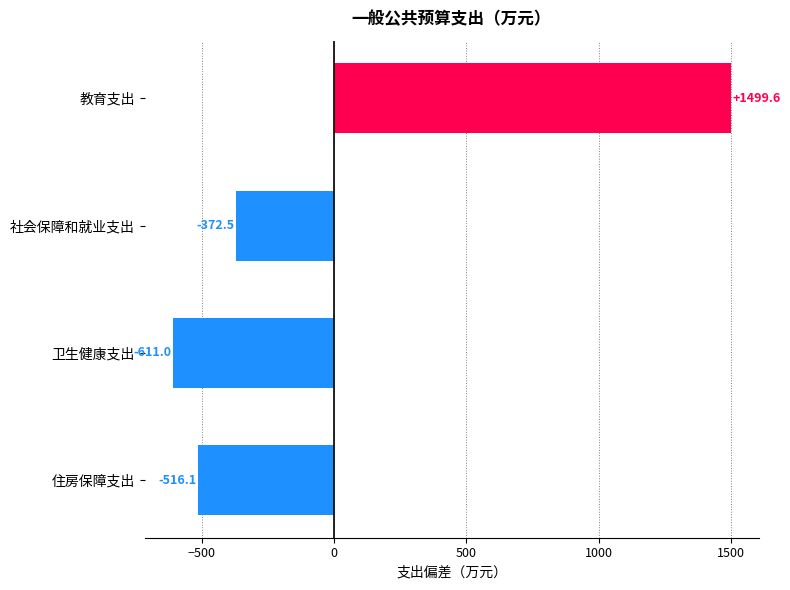

What is the label of the 1st bar from the top?

教育支出